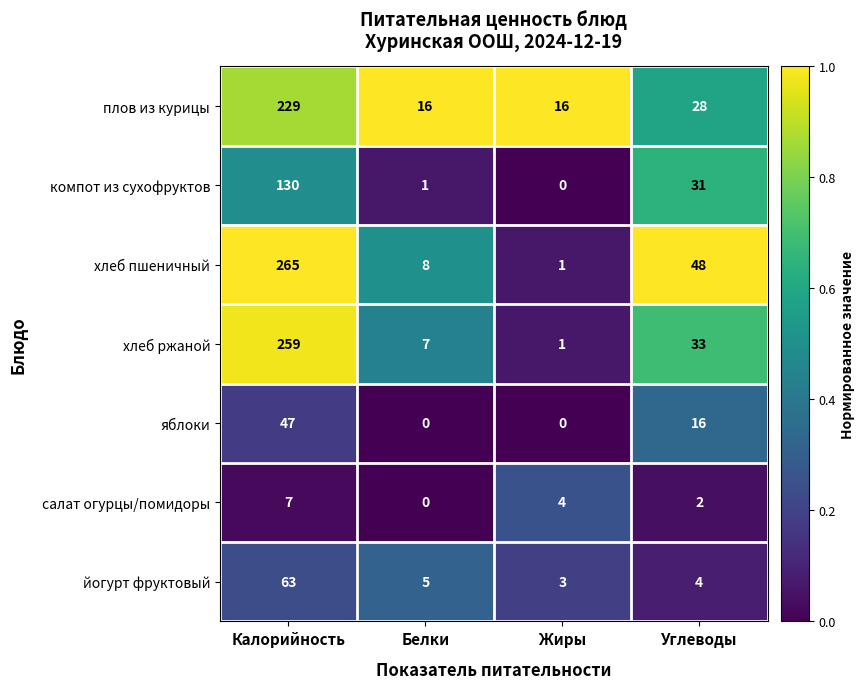

Reading right to left, extract all data points from this chart.

плов из курицы: Углеводы=28	Жиры=16	Белки=16	Калорийность=229
компот из сухофруктов: Углеводы=31	Жиры=0	Белки=1	Калорийность=130
хлеб пшеничный: Углеводы=48	Жиры=1	Белки=8	Калорийность=265
хлеб ржаной: Углеводы=33	Жиры=1	Белки=7	Калорийность=259
яблоки: Углеводы=16	Жиры=0	Белки=0	Калорийность=47
салат огурцы/помидоры: Углеводы=2	Жиры=4	Белки=0	Калорийность=7
йогурт фруктовый: Углеводы=4	Жиры=3	Белки=5	Калорийность=63